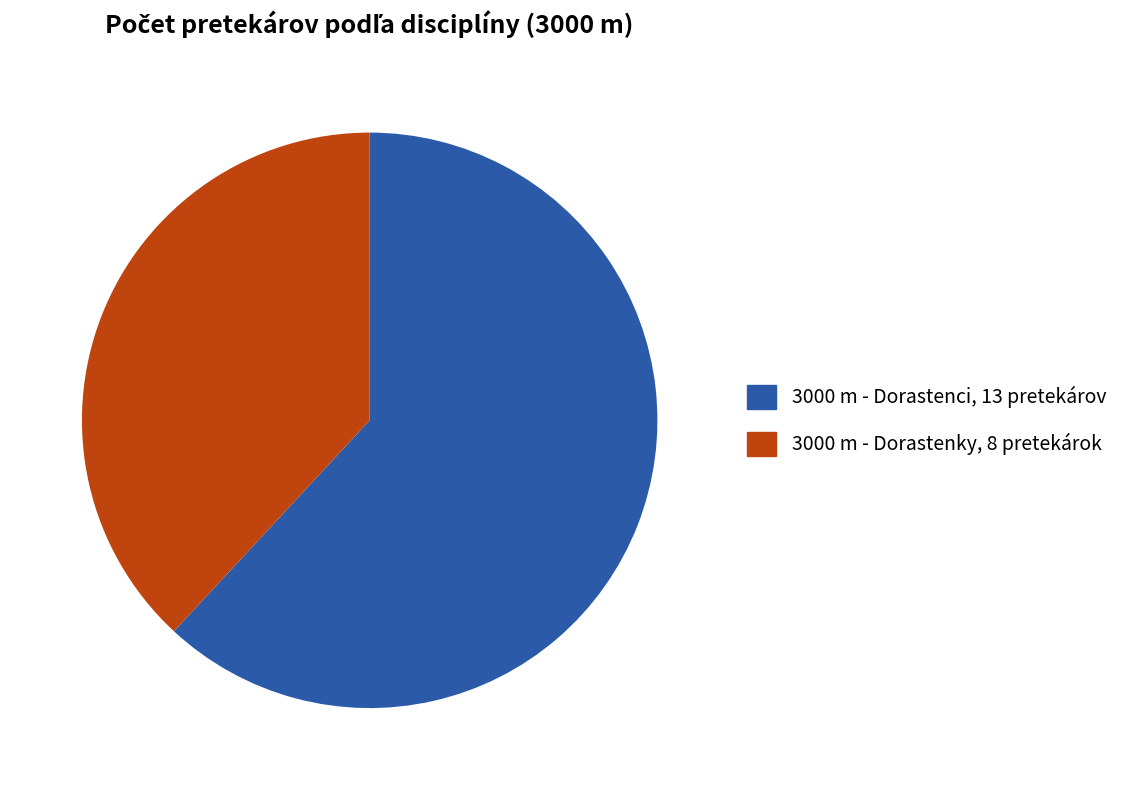

Between 3000 m - Dorastenky and 3000 m - Dorastenci, which is larger?

3000 m - Dorastenci